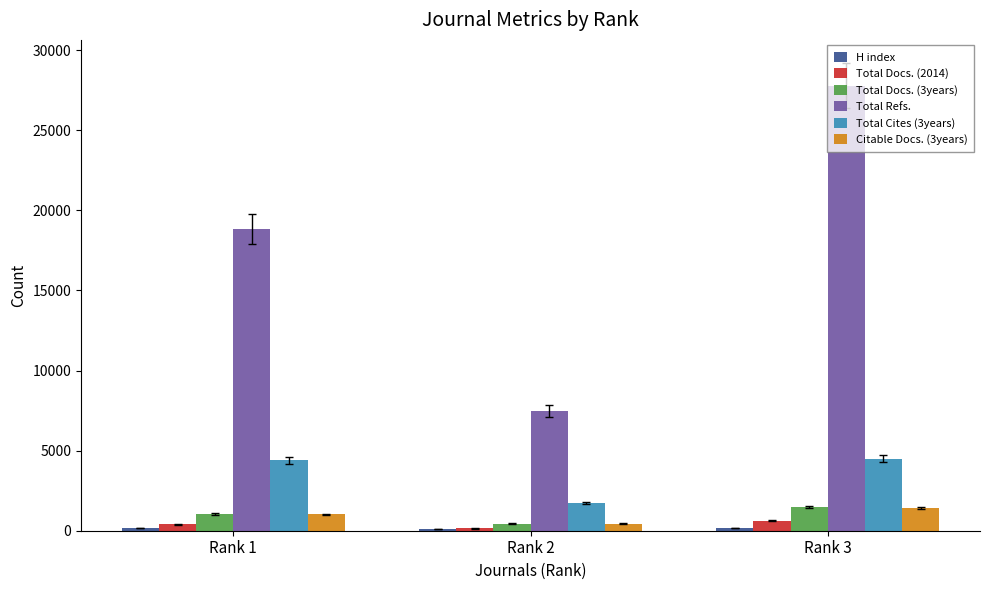

How many distinct data groups are displayed?

6